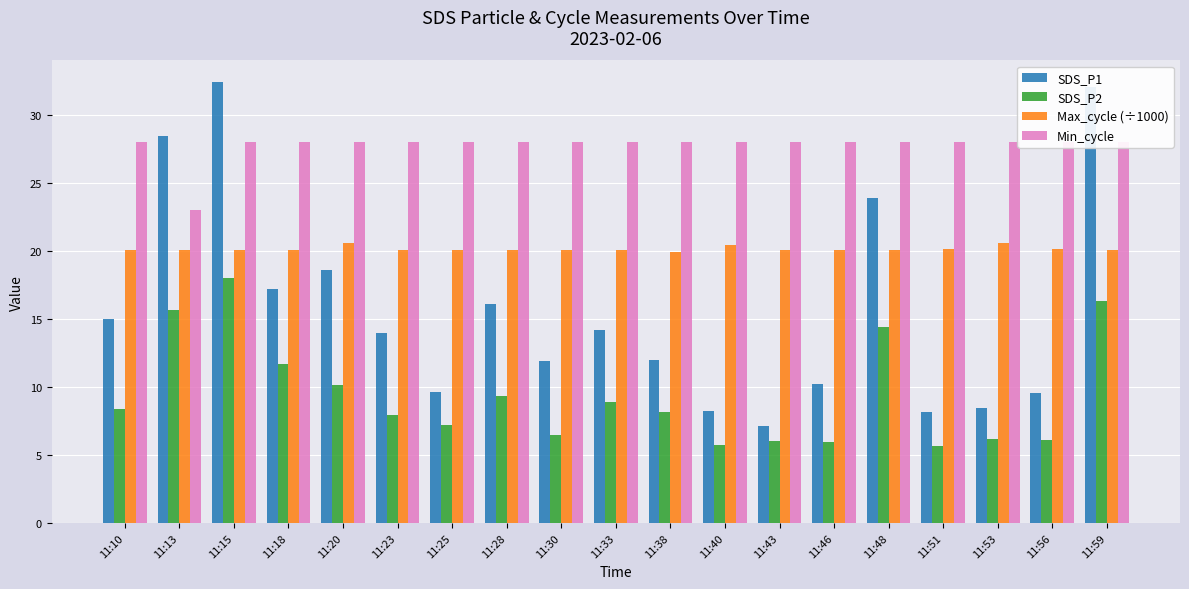

What are all the series names shown in the legend?

SDS_P1, SDS_P2, Max_cycle (÷1000), Min_cycle